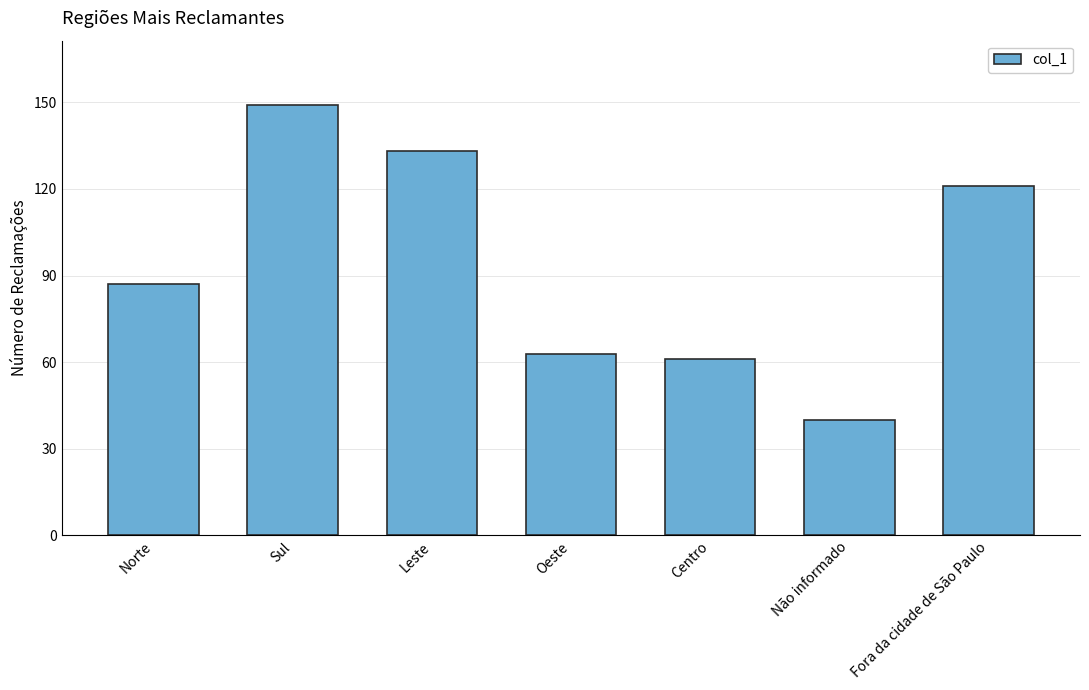

List the labels in order of value, largest first.

Sul, Leste, Fora da cidade de São Paulo, Norte, Oeste, Centro, Não informado